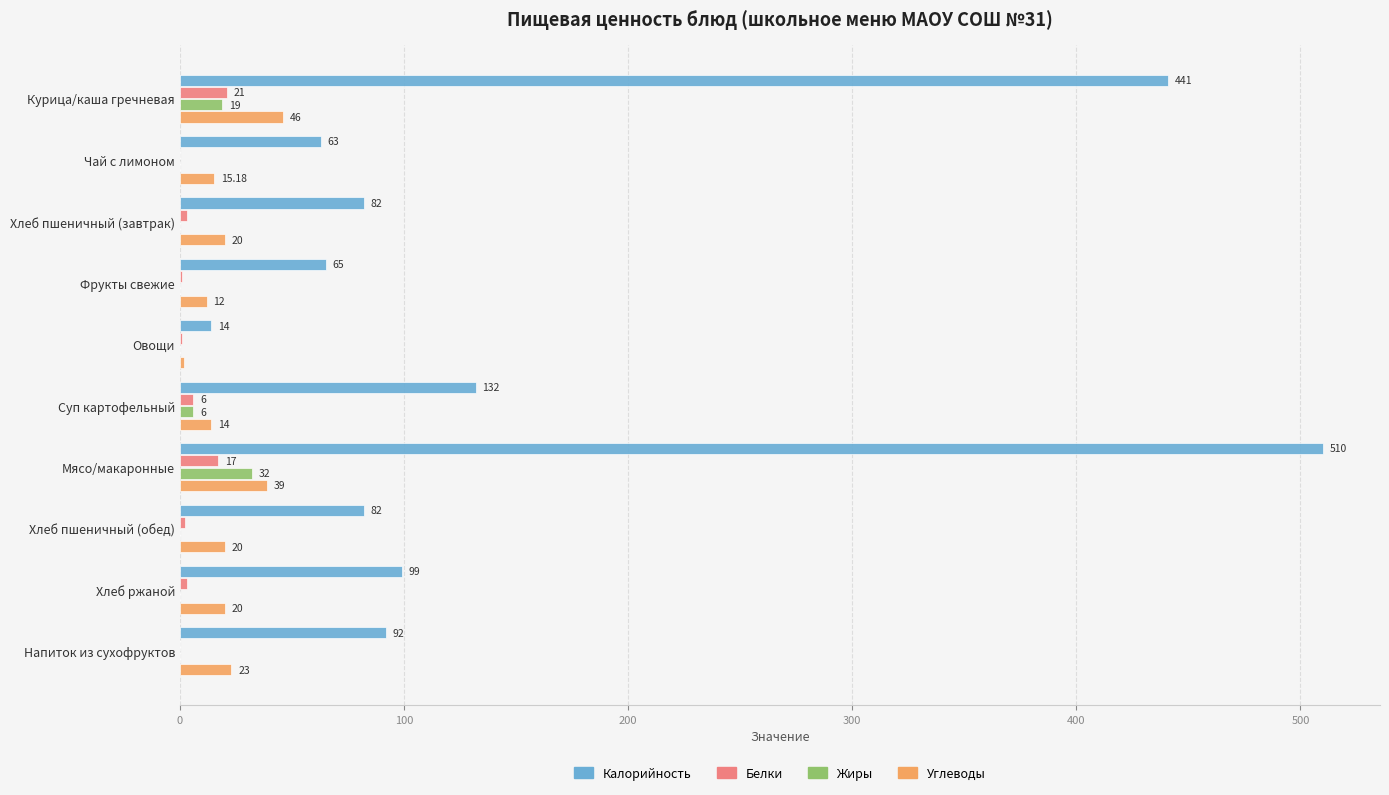

What is the sum of all Жиры values?

57.5